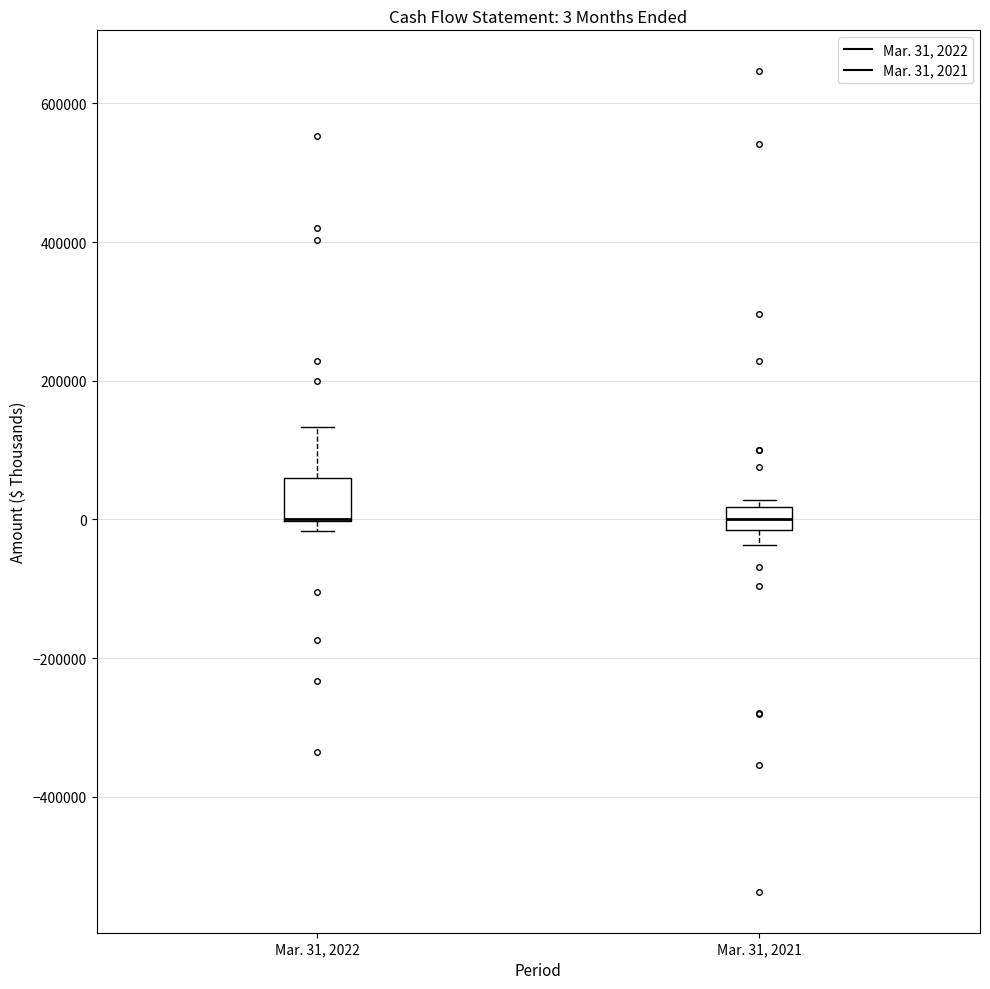

Which box is the tallest, from its lower edge to its upper edge?

Mar. 31, 2022